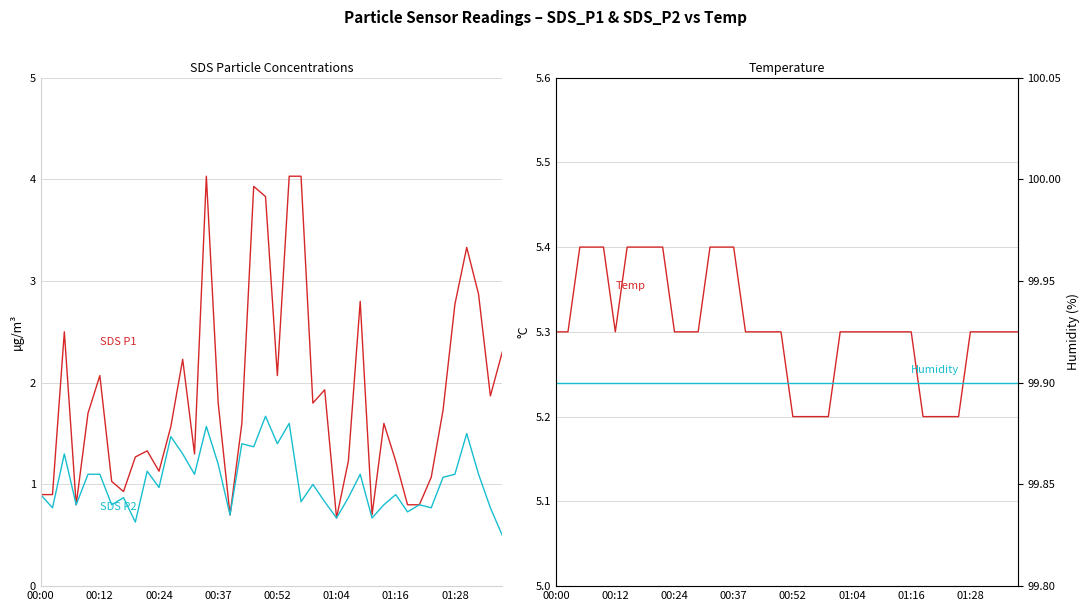

What value does the SDS P2 series have at 9?

1.1